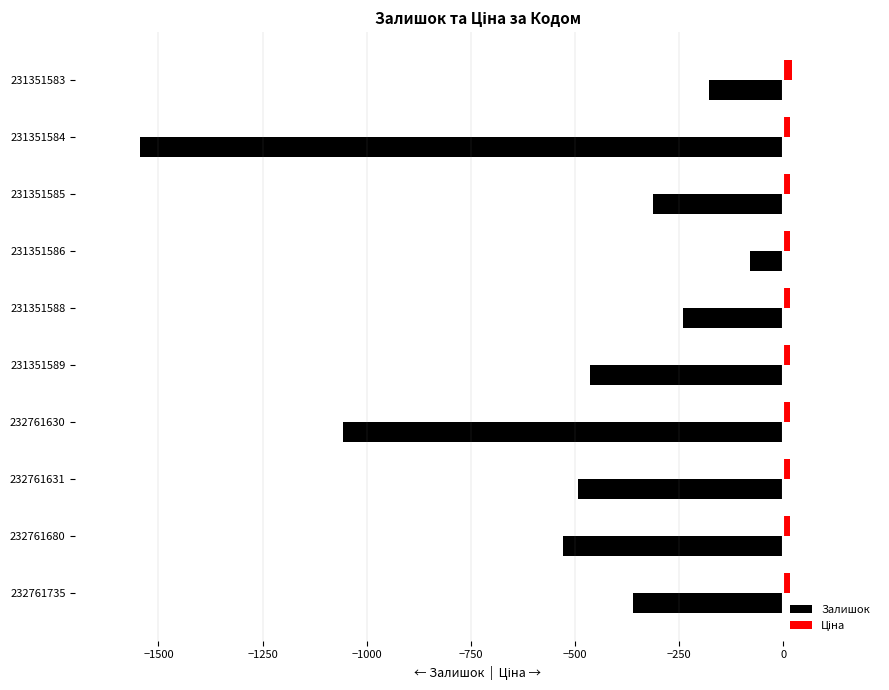

Which category has the lowest value across all series?

231351584